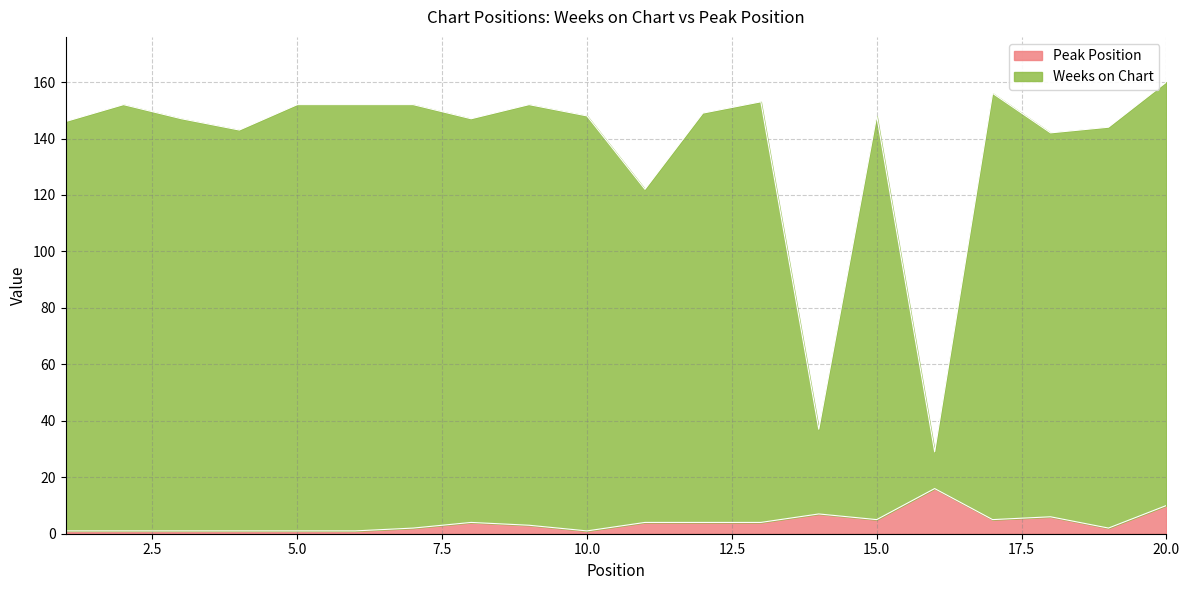

Which label corresponds to the largest value in the chart?

20